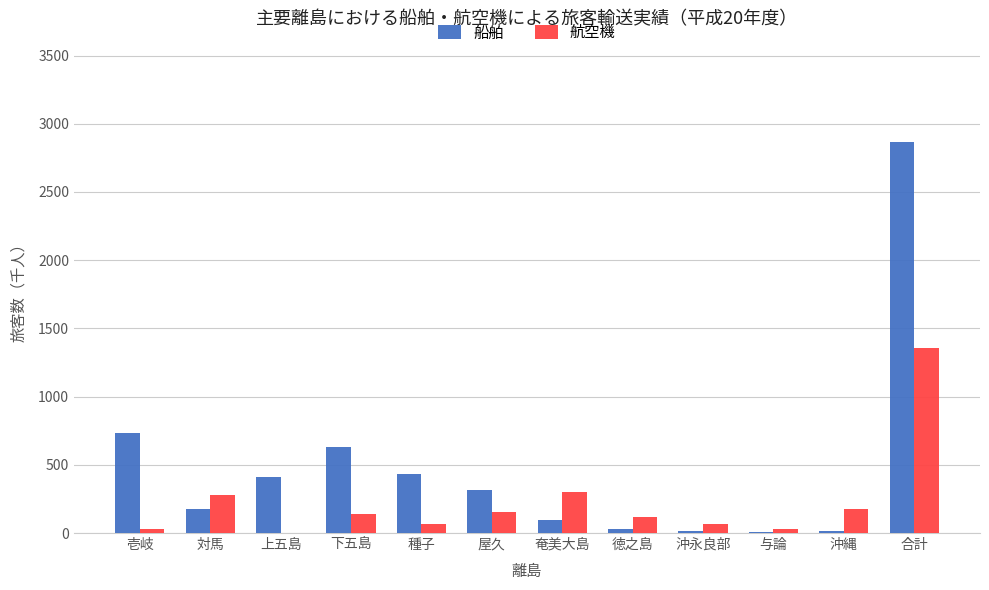

Is it true that 航空機 equals 2258 at 合計?

False